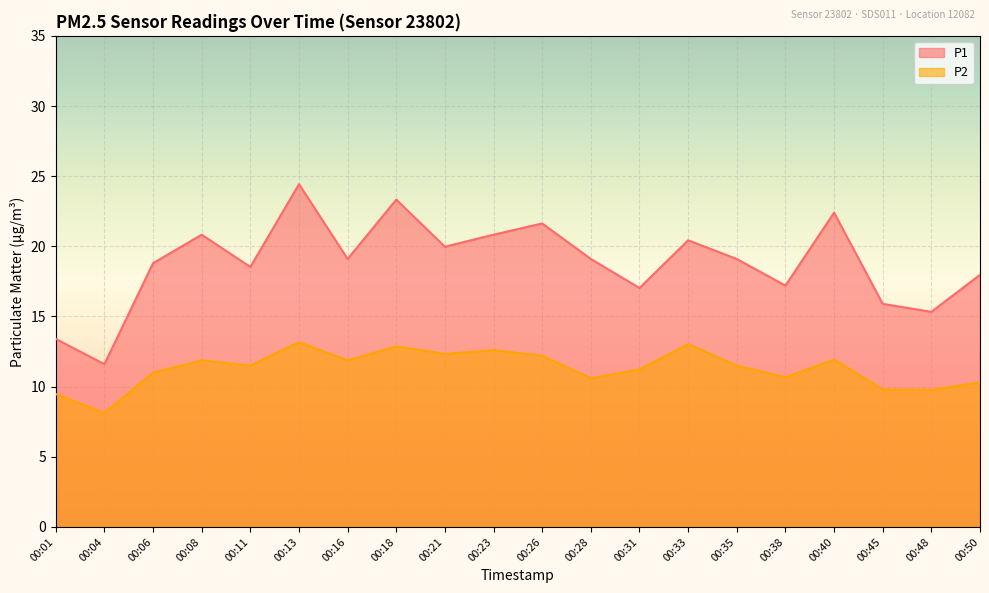

What is the value of the P1 point at the 9th from the left?

20.0